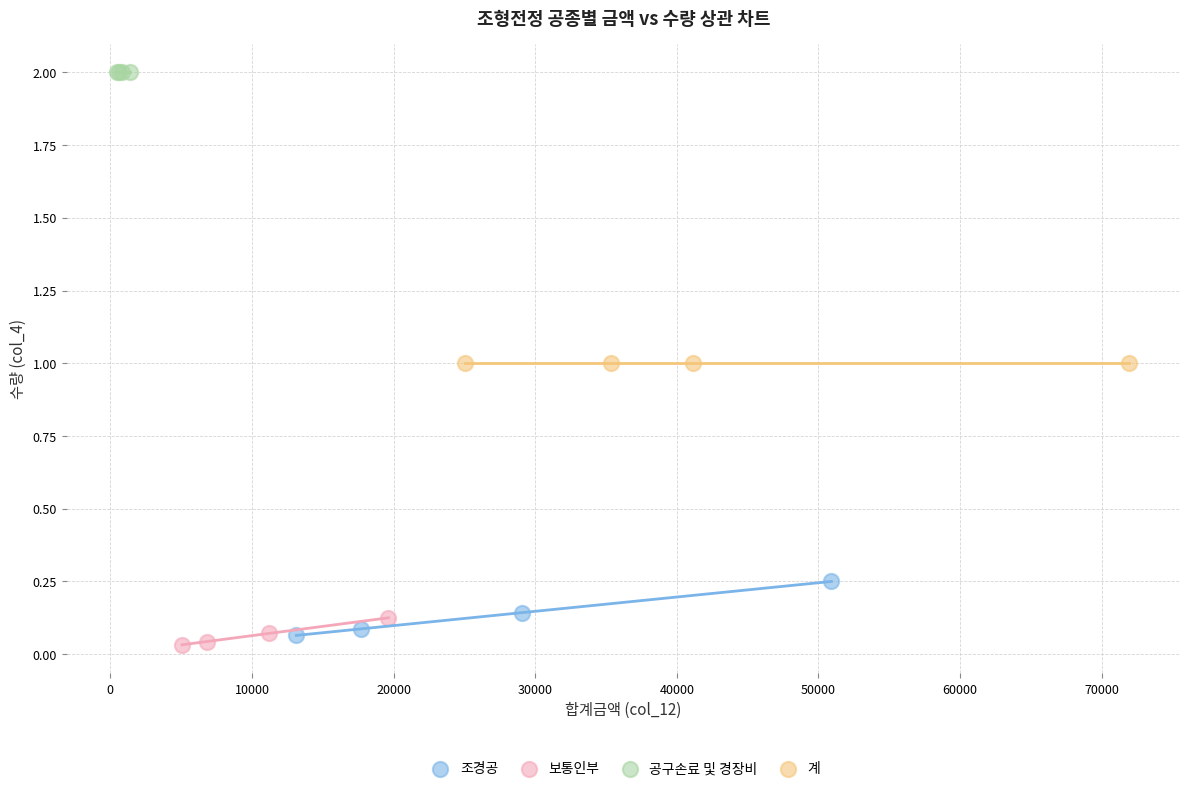

Which series contains the highest Y value?

공구손료 및 경장비